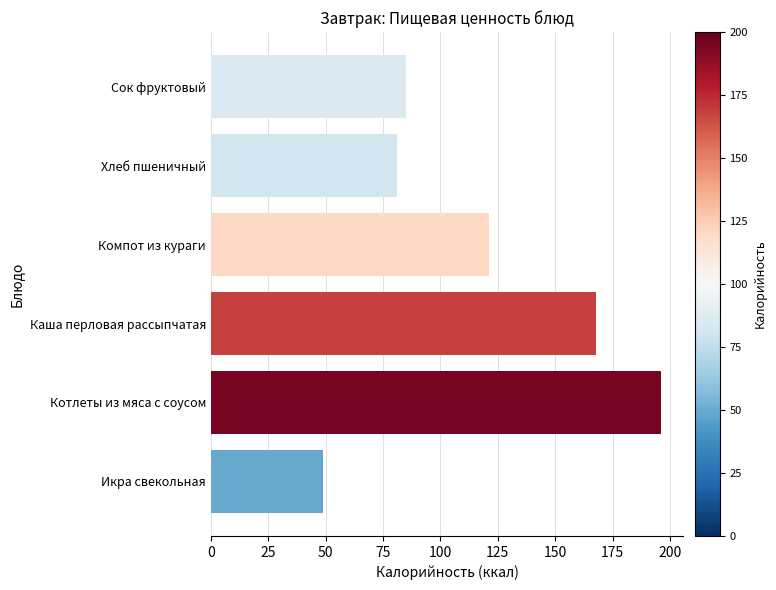

Count the number of categories in the chart.

6